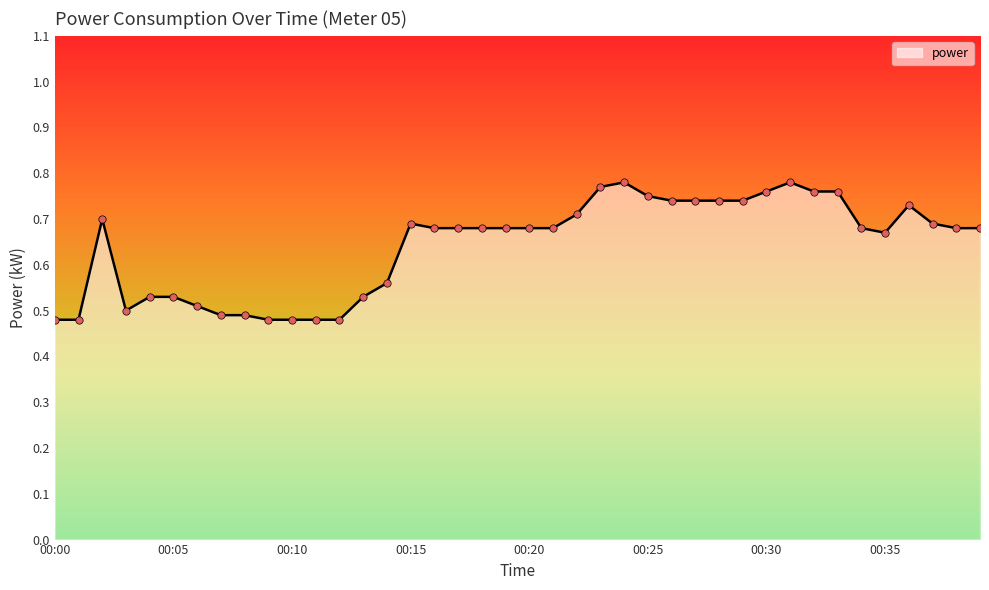

What is the difference between the maximum and minimum values?

0.3